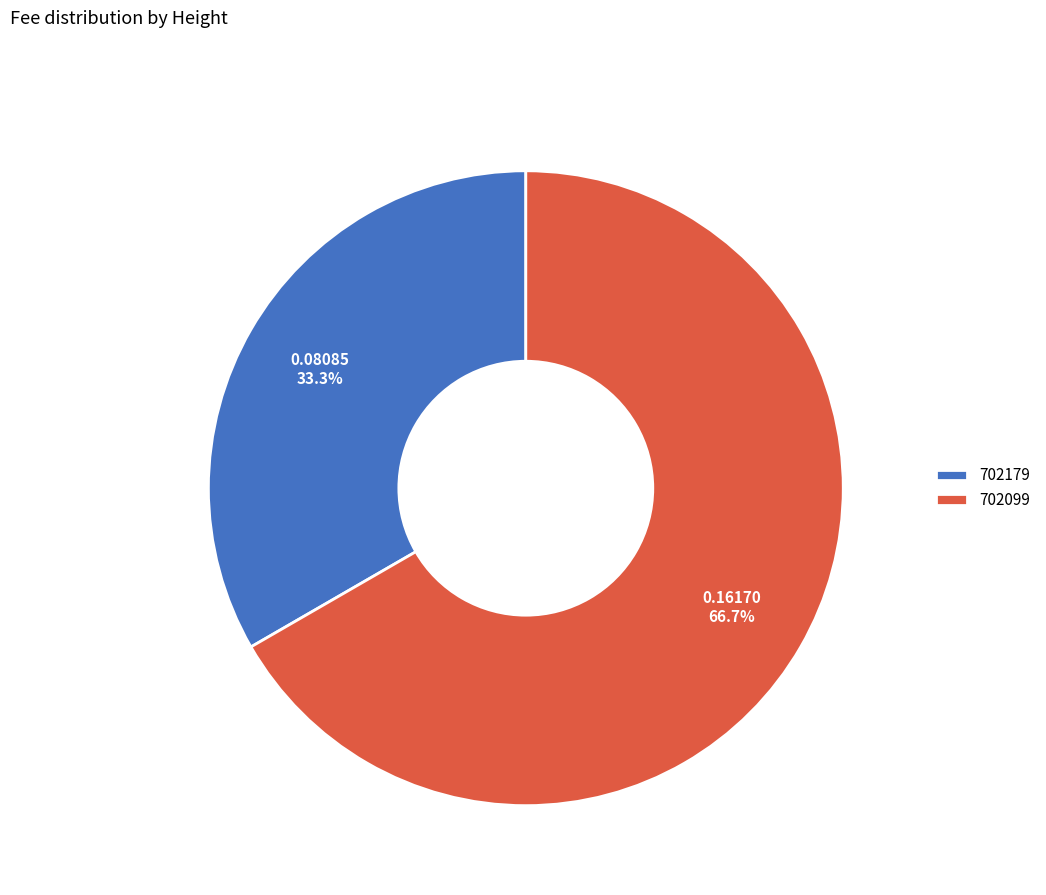

To the nearest percent, what is the difference between the 702179 and 702099 slice percentages?

33%